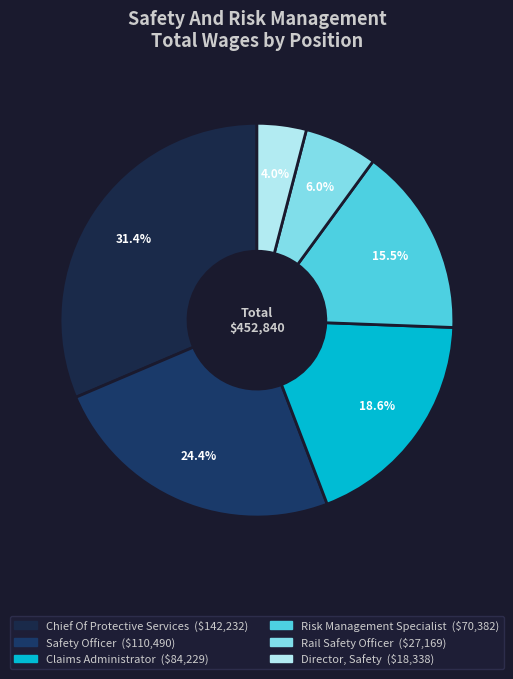

Which has a higher value, Director, Safety or Safety Officer?

Safety Officer